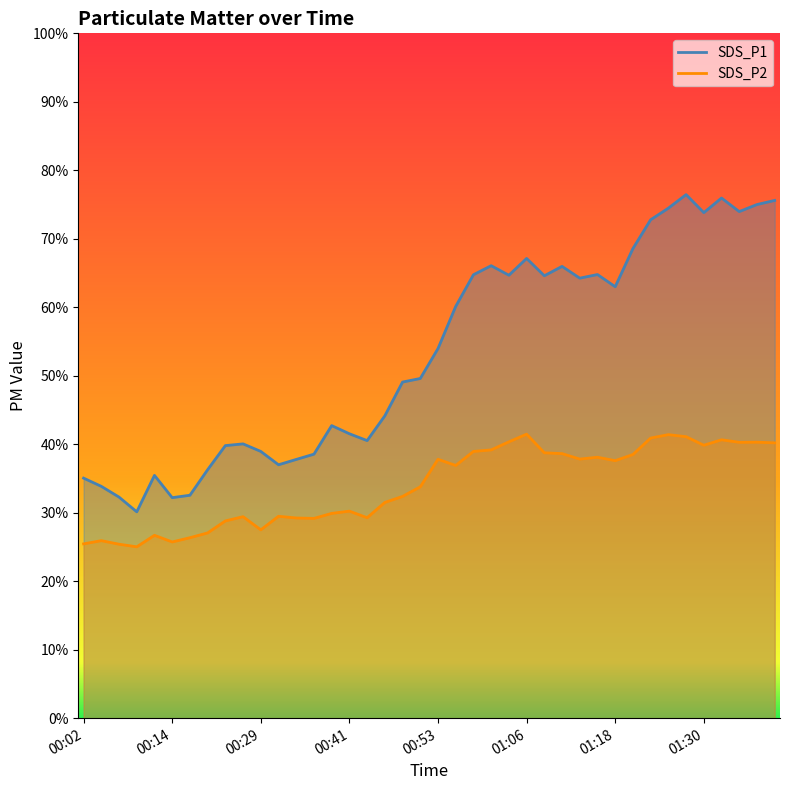

True or false: SDS_P2 and SDS_P1 cross at least once.

False